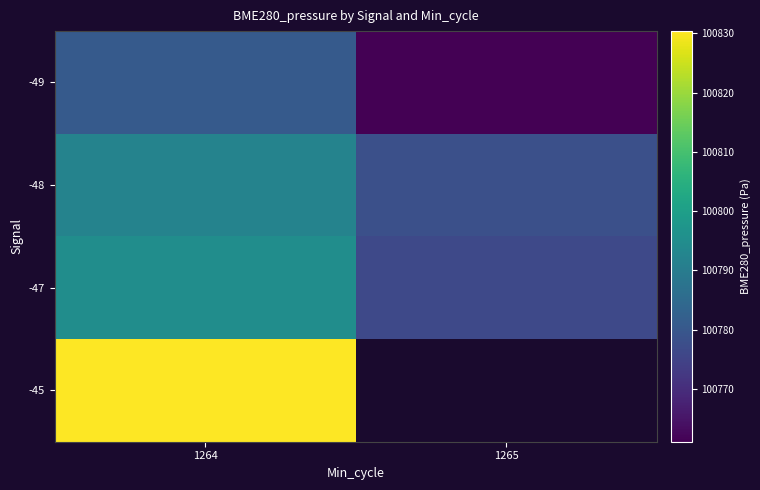

Which label corresponds to the smallest value in the chart?

1265